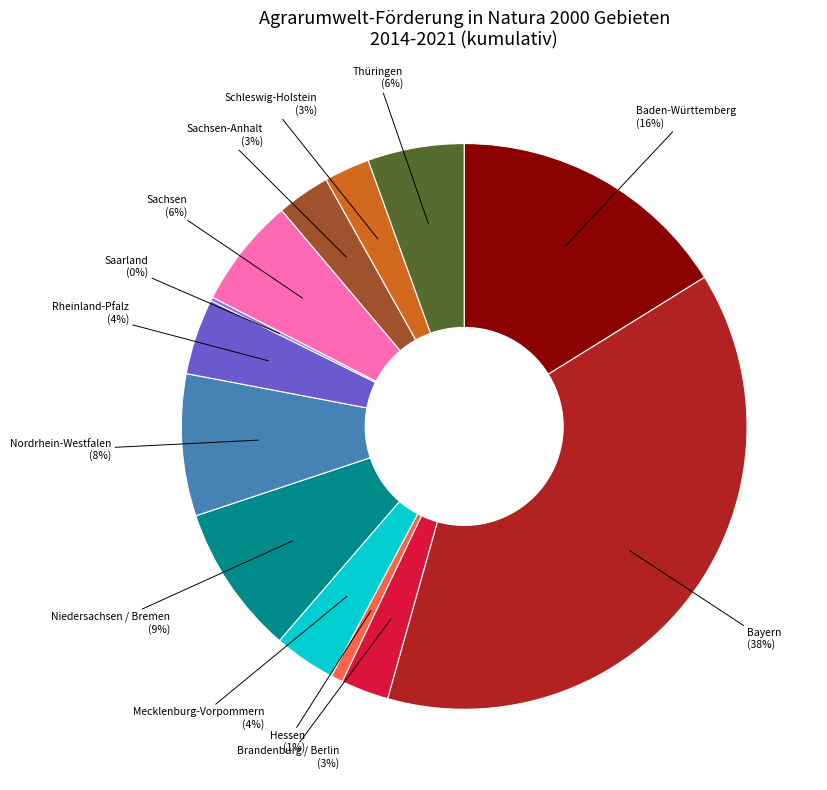

Combined, do Rheinland-Pfalz and Sachsen account for over 50%?

No